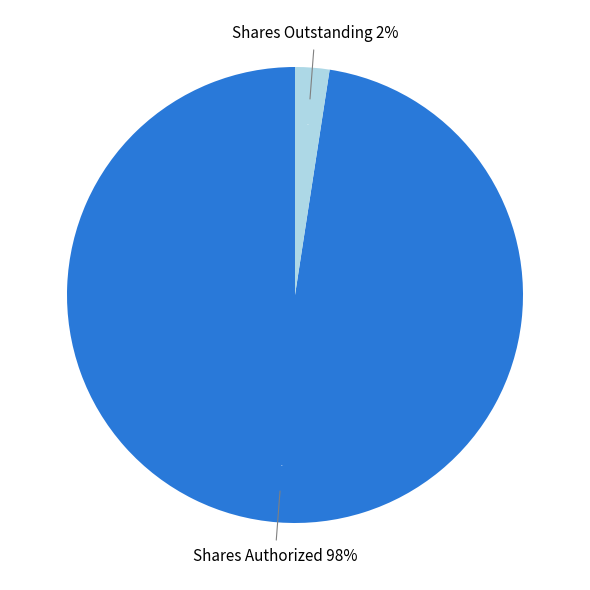

How many segments does this pie chart have?

2